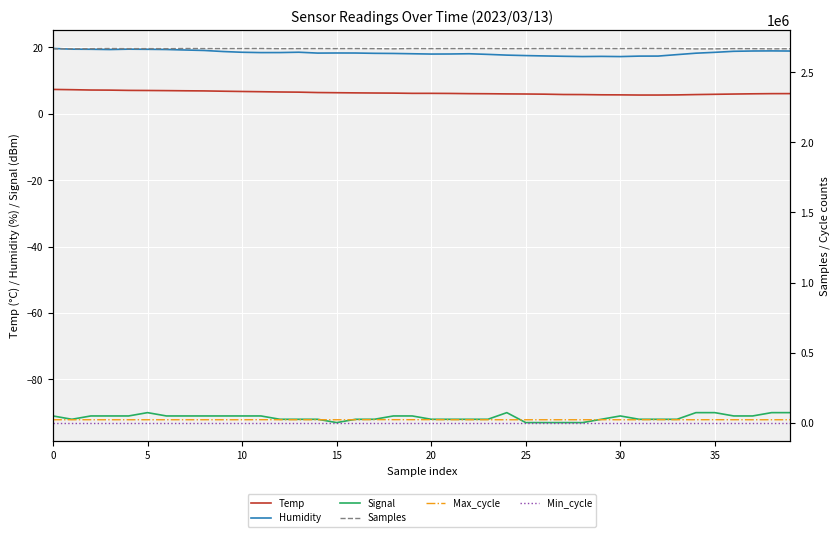

What is the value of the Signal point at the 27th from the left?

-93.0